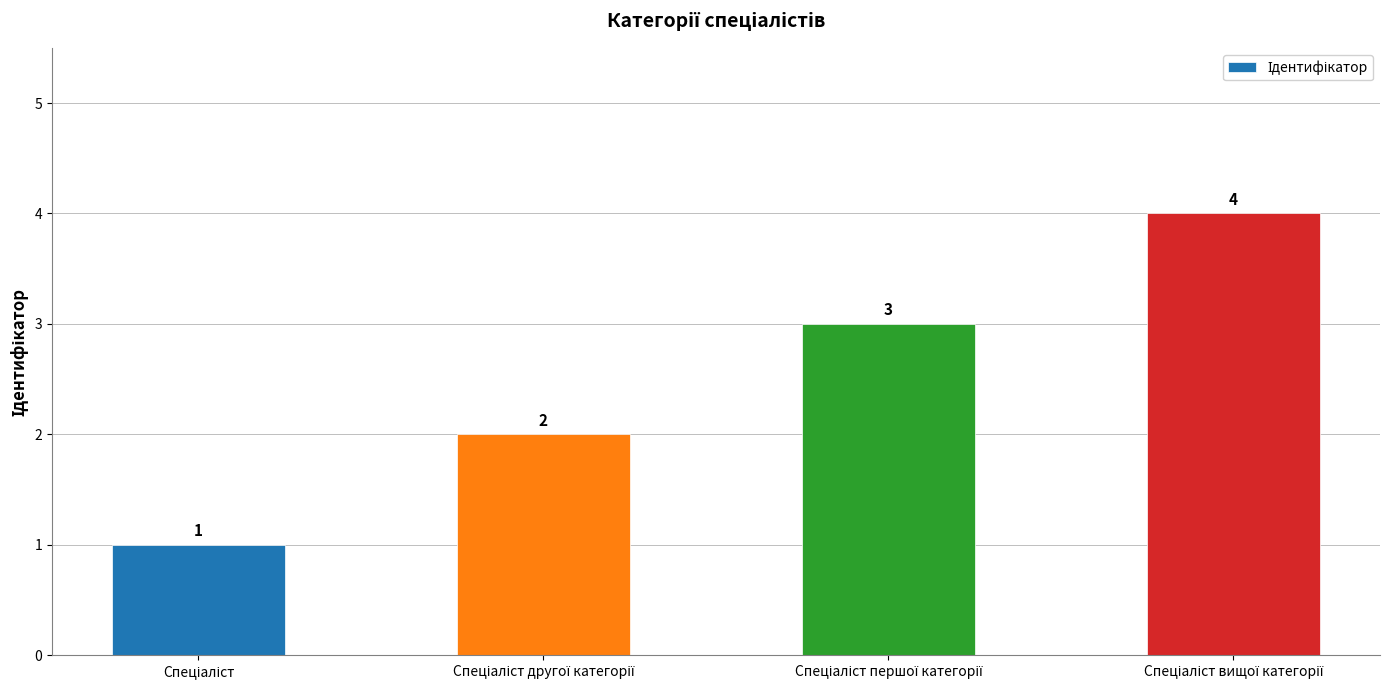

What is the difference between the maximum and minimum values?

3